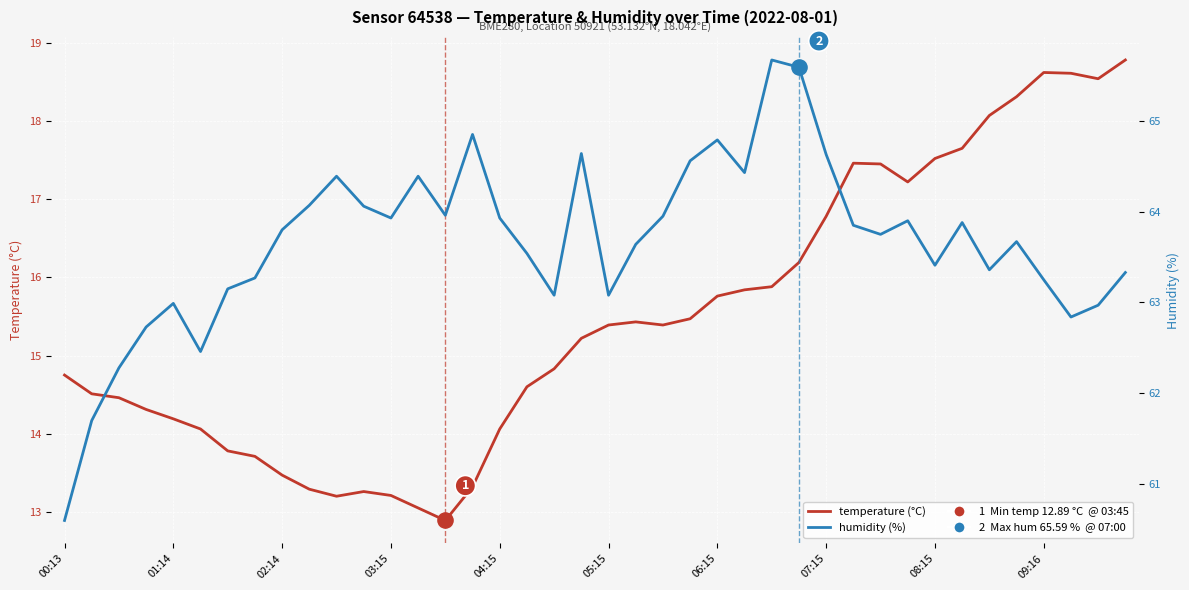

Which series has the largest total across all categories?

humidity (%)